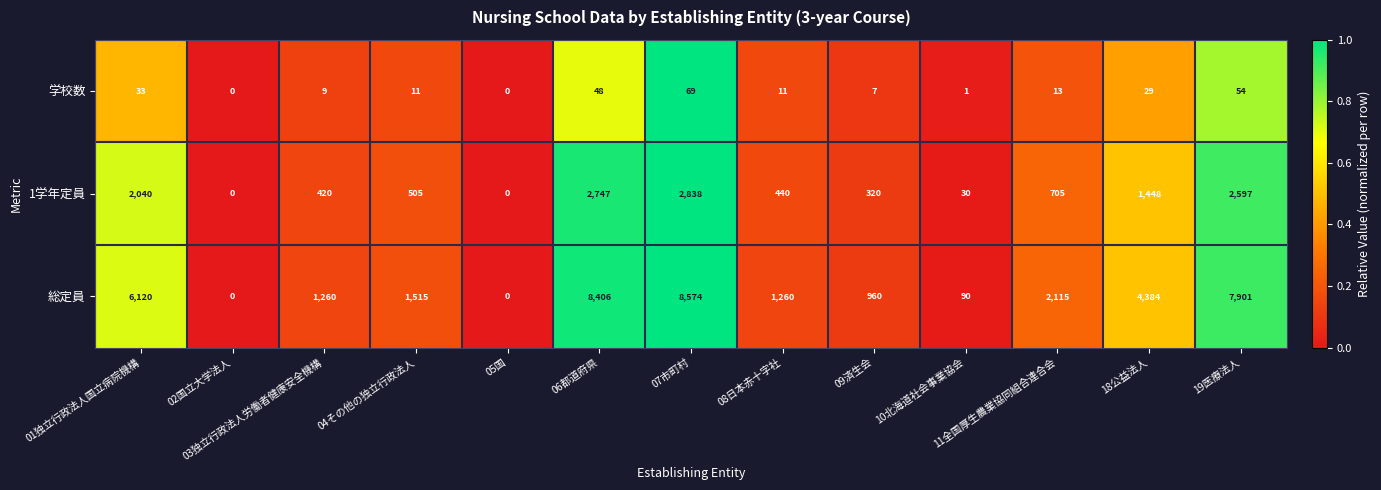

The value of 1学年定員 at 02国立大学法人 is 0. True or false?

True